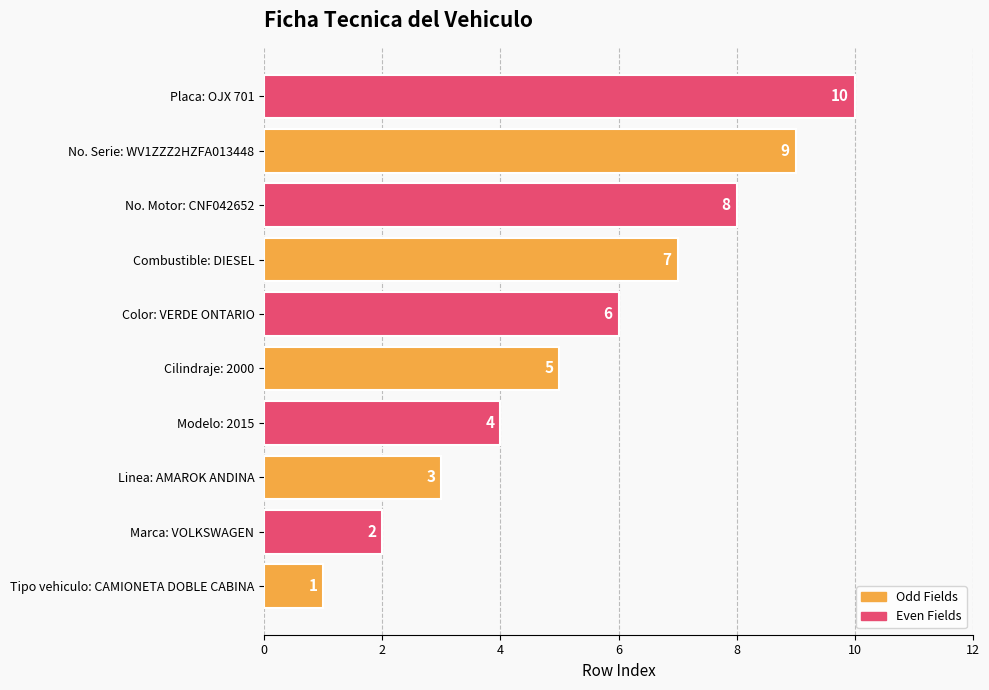

Rank the categories by value from highest to lowest.

Placa: OJX 701, No. Serie: WV1ZZZ2HZFA013448, No. Motor: CNF042652, Combustible: DIESEL, Color: VERDE ONTARIO, Cilindraje: 2000, Modelo: 2015, Linea: AMAROK ANDINA, Marca: VOLKSWAGEN, Tipo vehiculo: CAMIONETA DOBLE CABINA